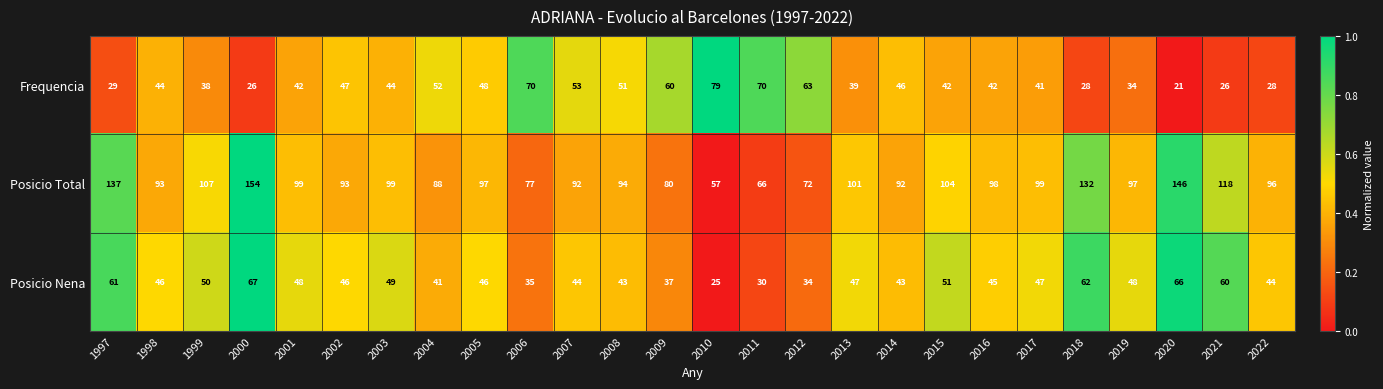

Where does the Posicio Total series first go above 97?

1997